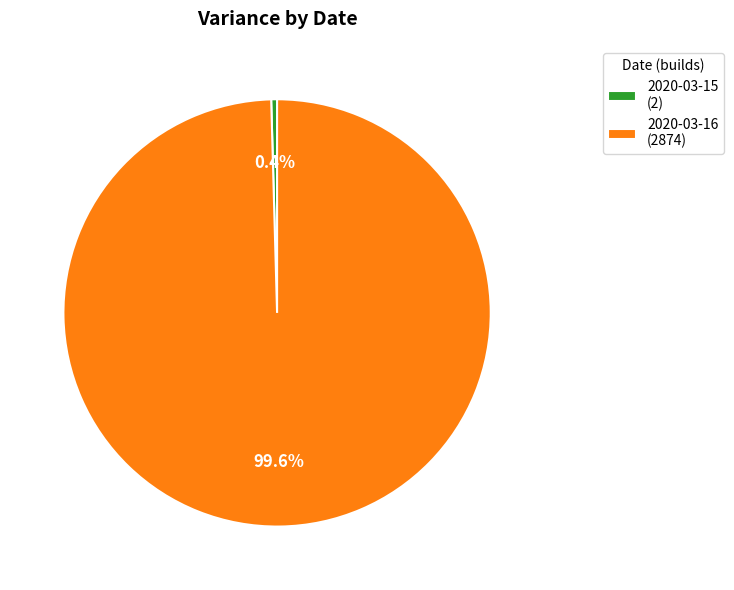

Count the number of slices in the pie.

2